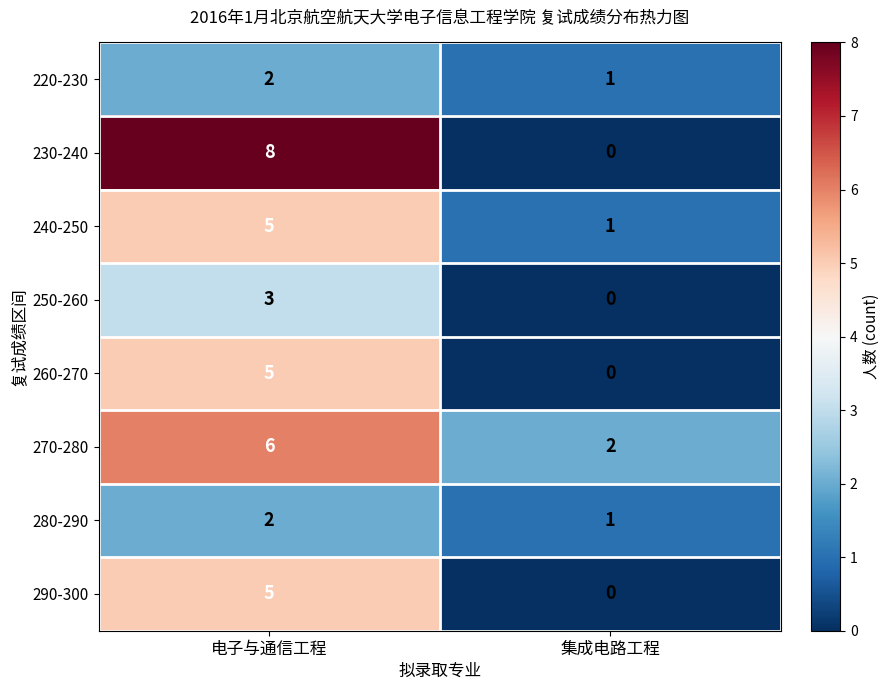

What is the maximum value shown in the chart?

8